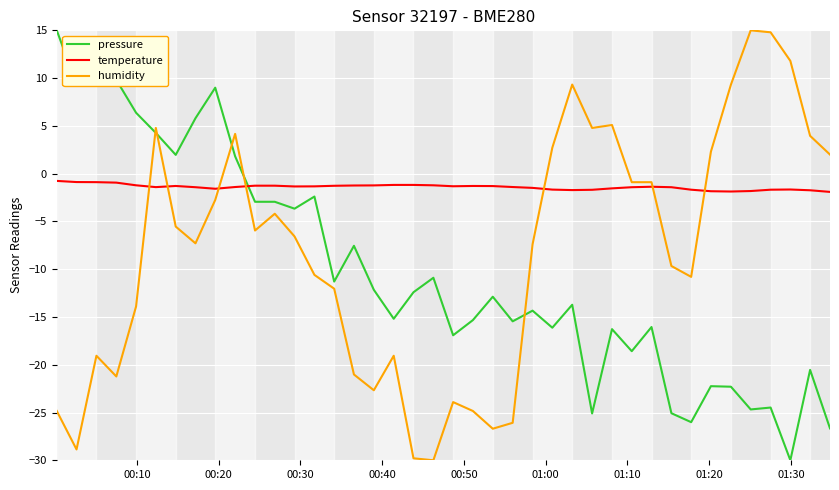

List the series in order of their overall mean, highest first.

temperature, humidity, pressure